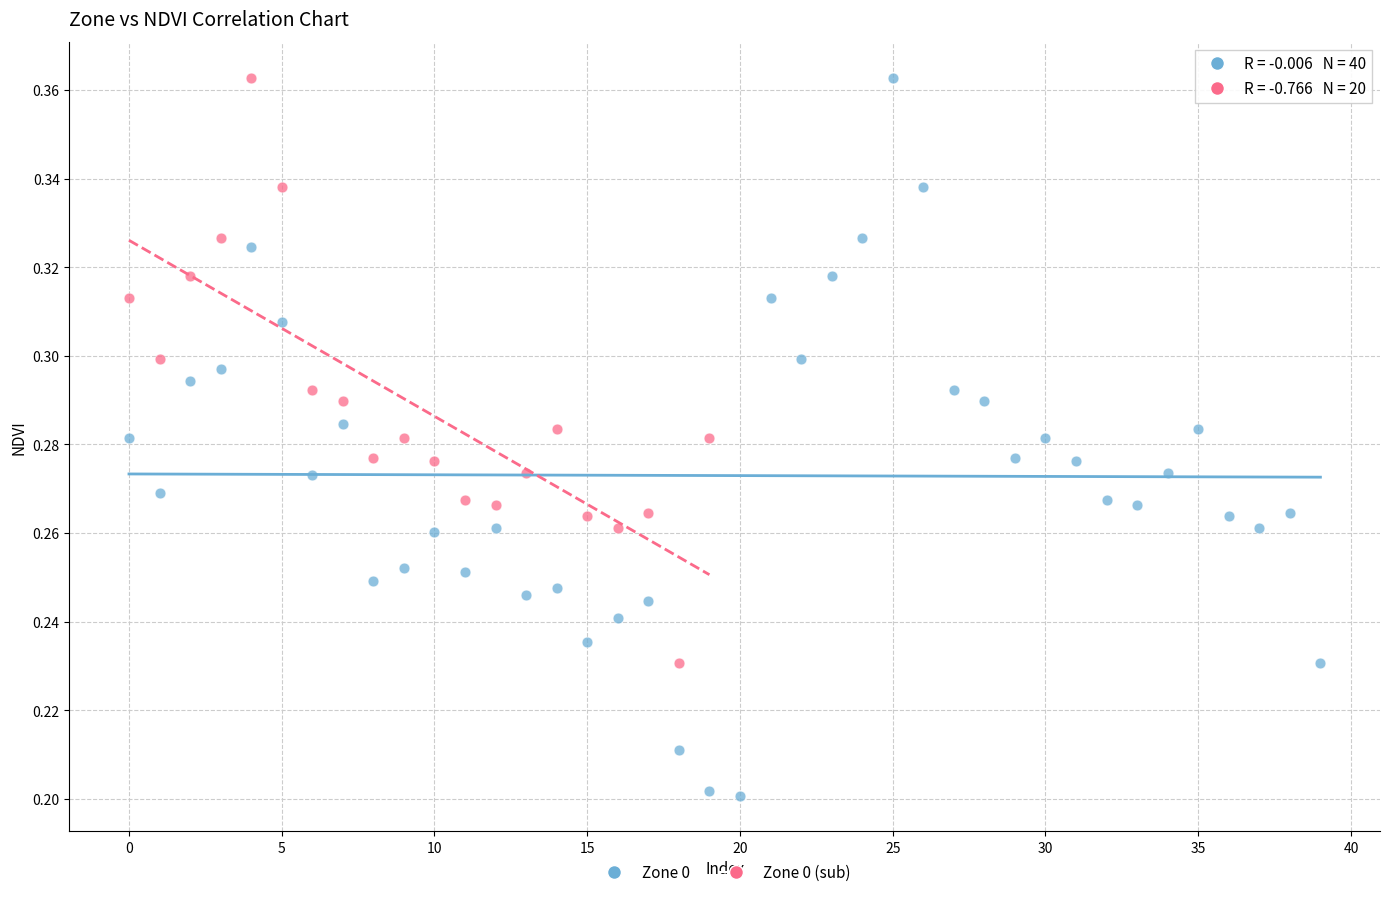

Which series contains the lowest Y value?

Zone 0